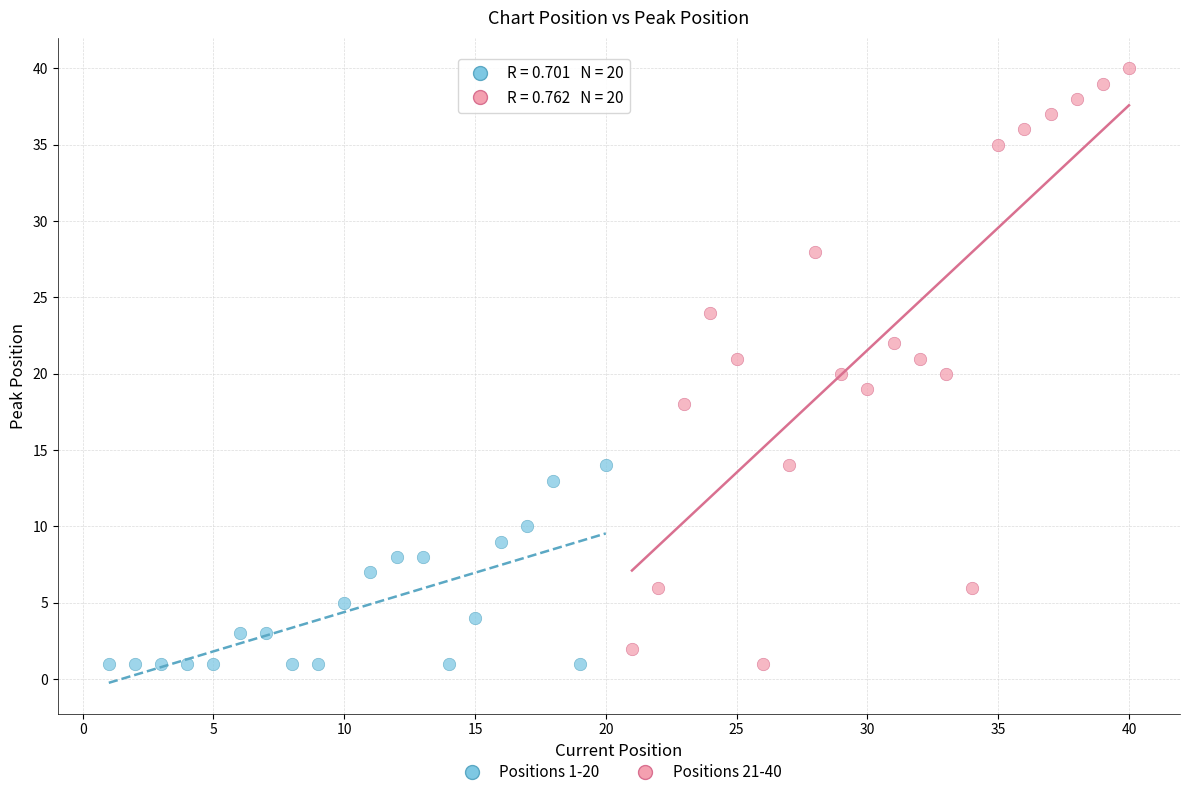

Which series has the largest Y range (max minus min)?

Positions 21-40